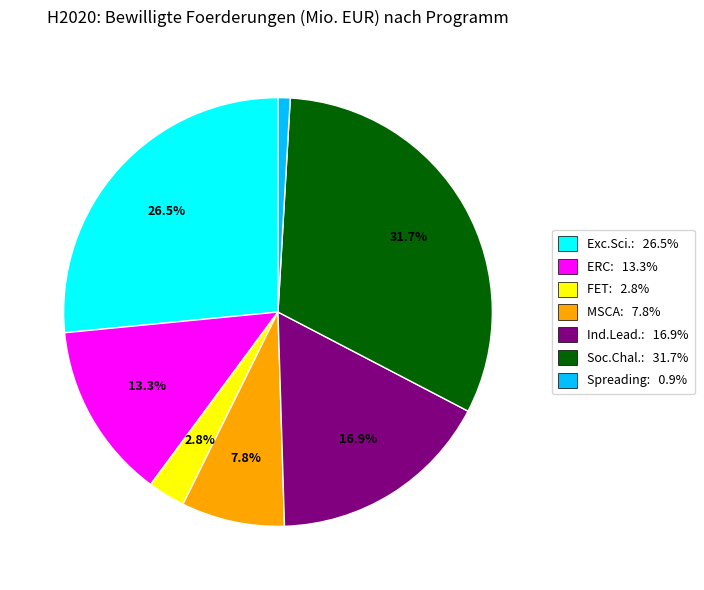

Is there any slice that represents more than half of the pie?

No